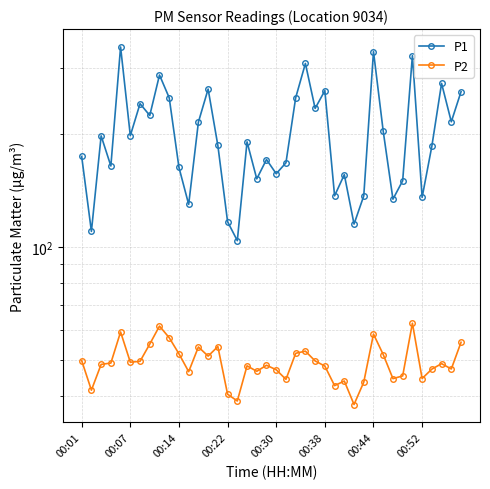

What is the minimum value shown in the chart?

38.0